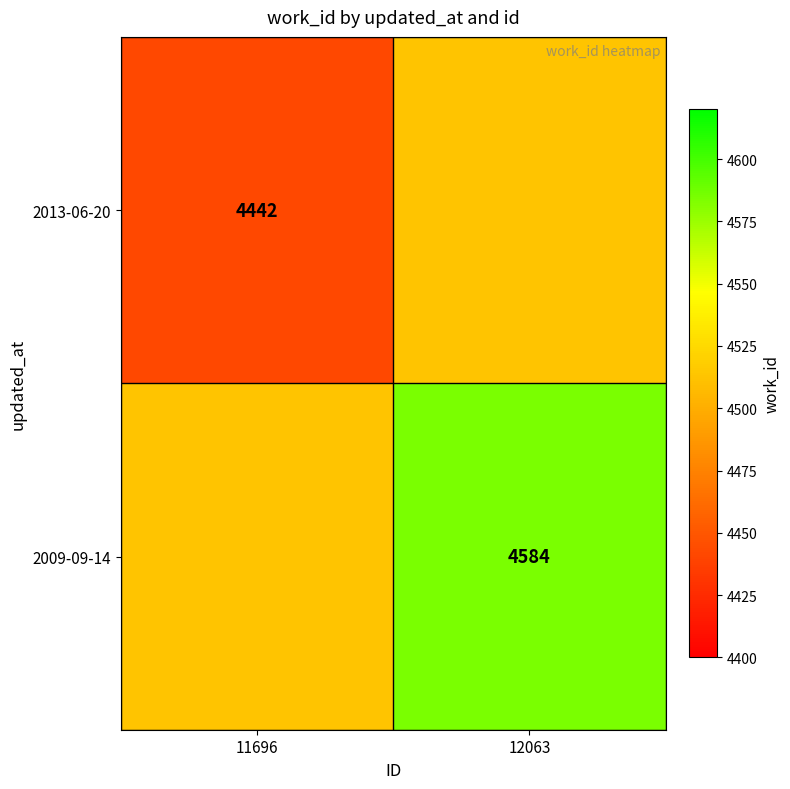

The value of 2009-09-14 at 12063 is 7281. True or false?

False